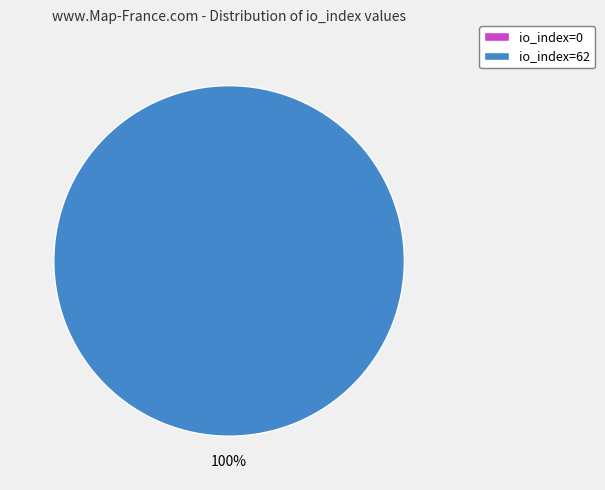

Count the number of slices in the pie.

2